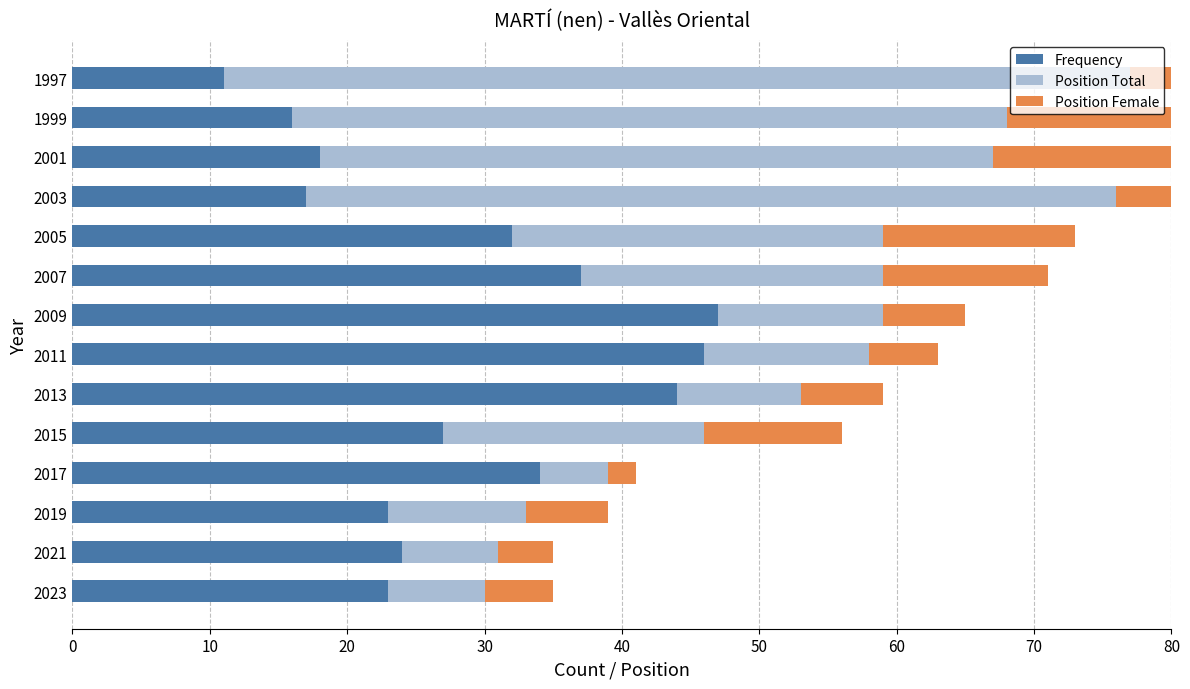

What are all the series names shown in the legend?

Frequency, Position Total, Position Female